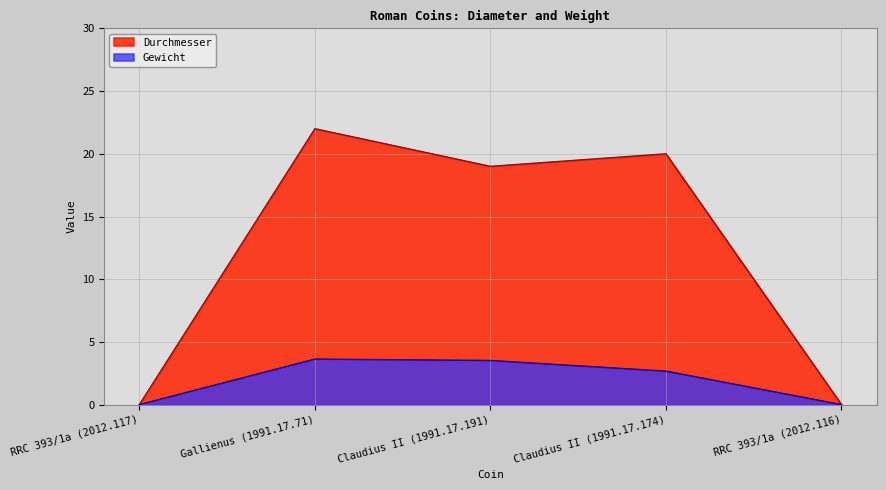

True or false: Durchmesser has a value of 22.0 at Gallienus (1991.17.71).

True